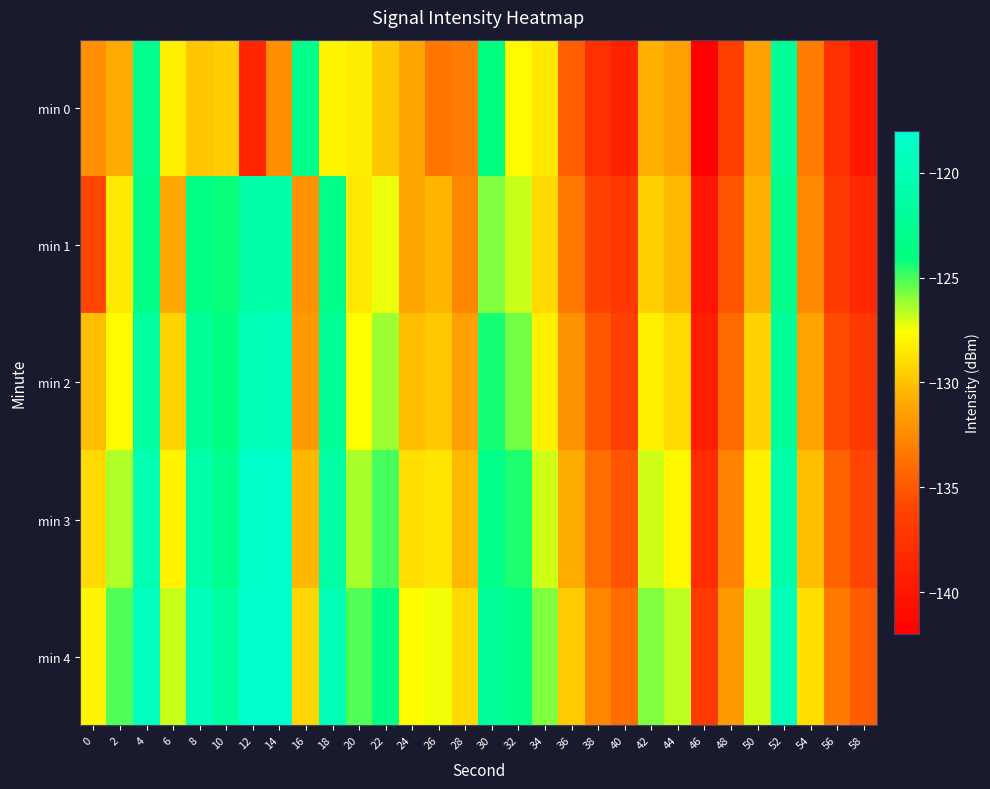

Which has a higher value, 14 or 32?

32